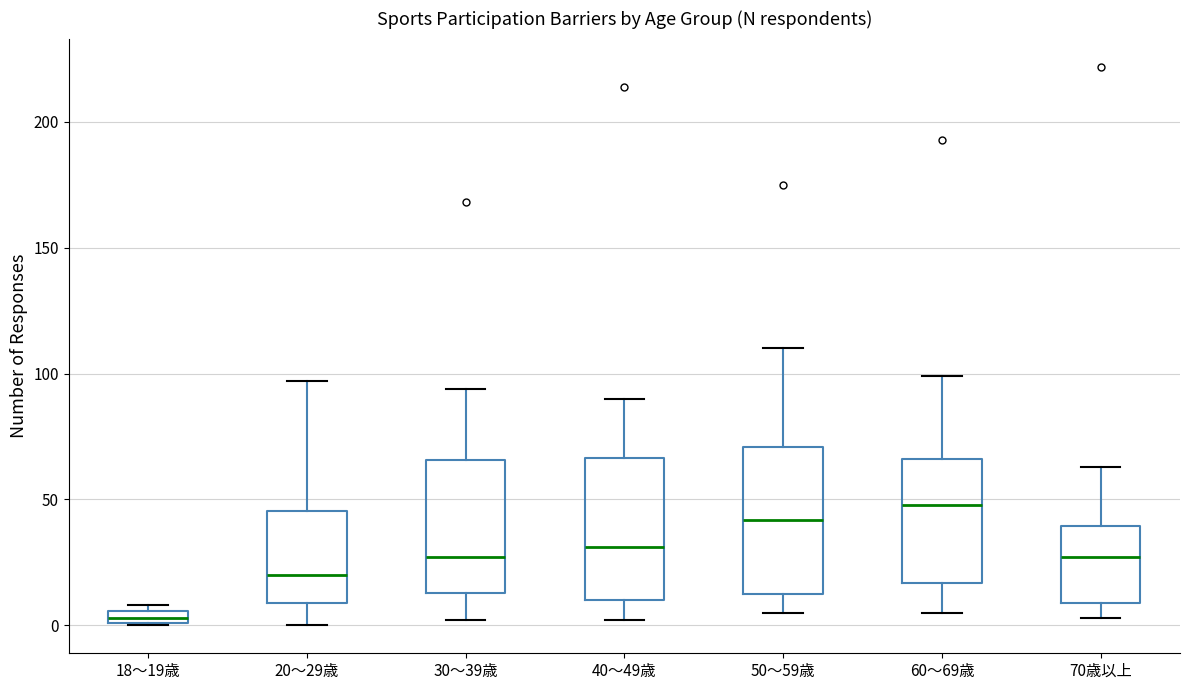

Where does the median line of the box for 70歳以上 sit on the y-axis? The values are not printed on the chart, so give them approximately, as read against the axis.

25